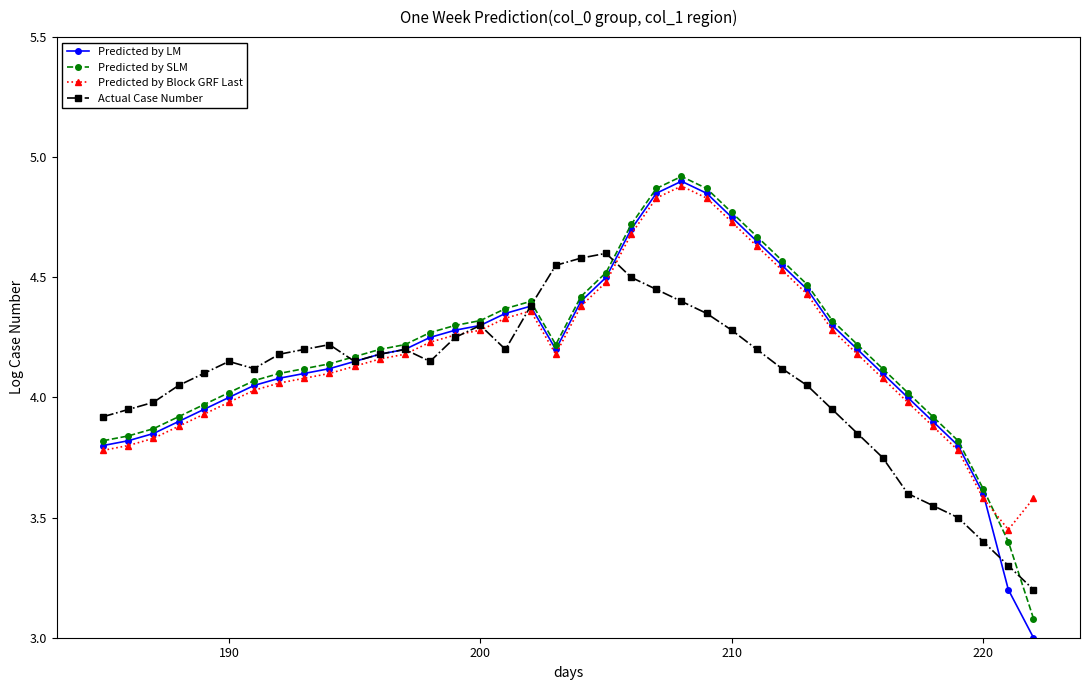

What is the value of the Actual Case Number point at the 38th from the left?

3.2